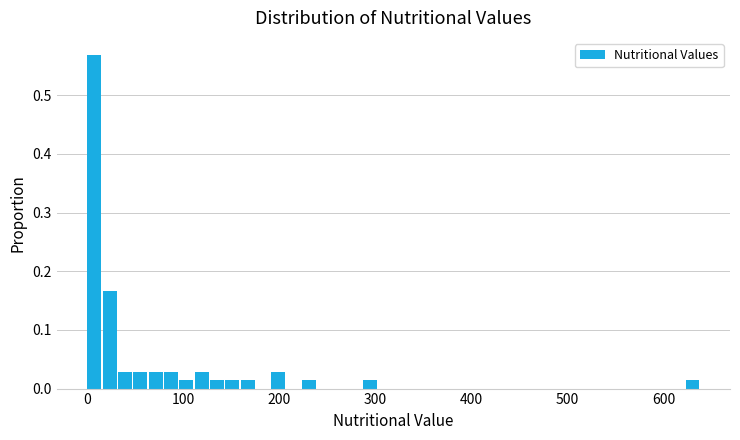

Read against the x-axis, roughly where is the centre of the tallest bar?

10